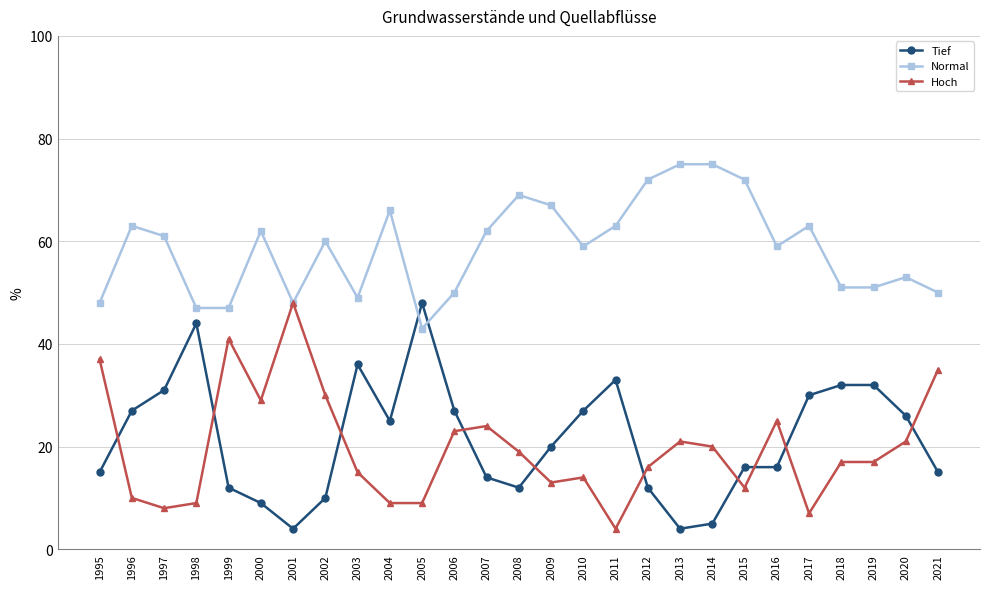

At 2018, list the series in order from largest to smallest.

Normal, Tief, Hoch